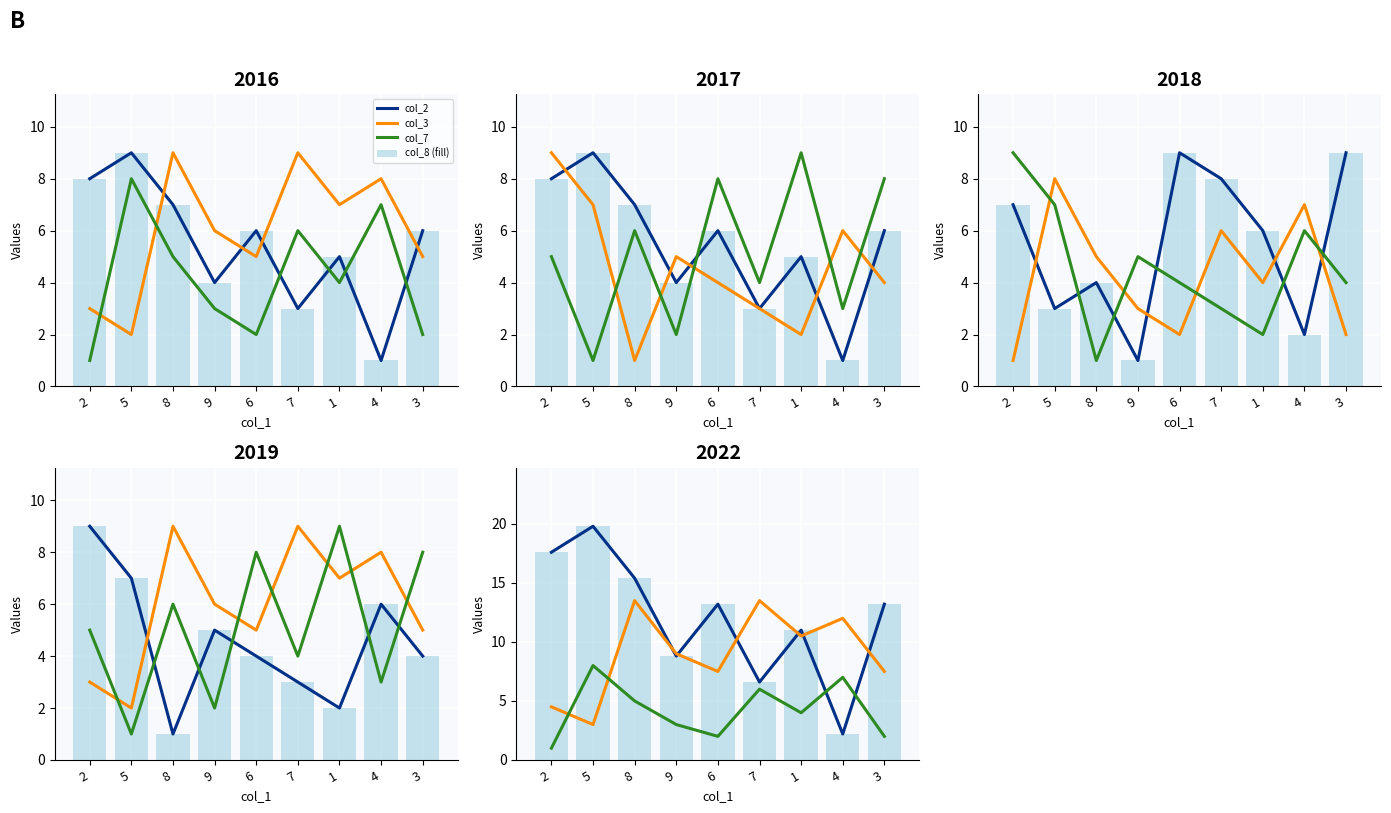

What is the total value across all series at 3?

35.9